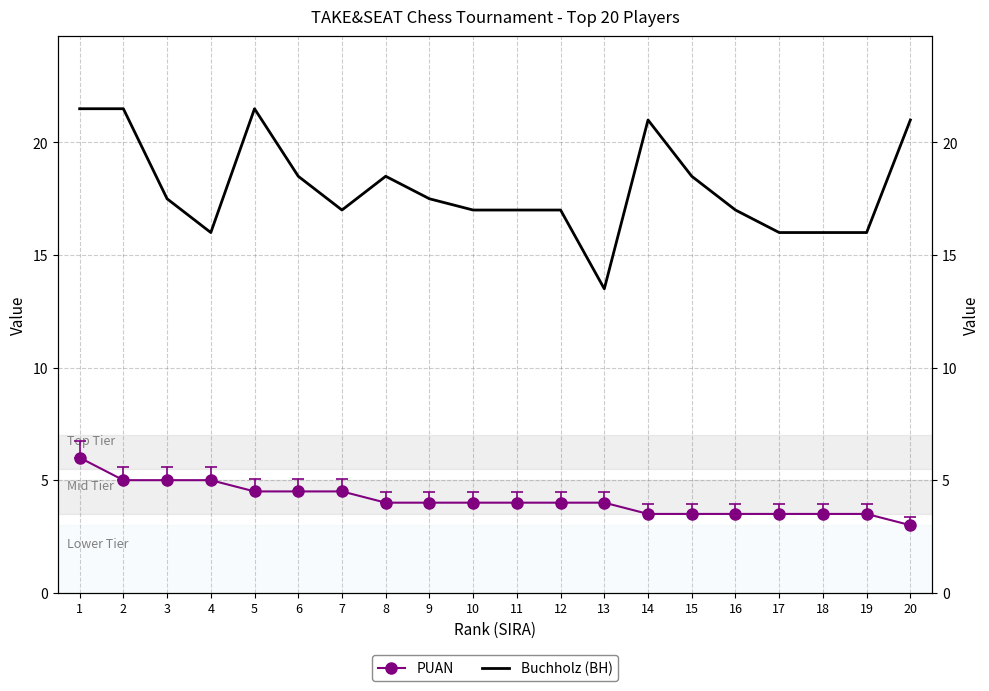

Reading left to right, what are all the values shown in this chart?

PUAN: 1=6.0	2=5.0	3=5.0	4=5.0	5=4.5	6=4.5	7=4.5	8=4.0	9=4.0	10=4.0	11=4.0	12=4.0	13=4.0	14=3.5	15=3.5	16=3.5	17=3.5	18=3.5	19=3.5	20=3.0
Buchholz (BH): 1=21.5	2=21.5	3=17.5	4=16.0	5=21.5	6=18.5	7=17.0	8=18.5	9=17.5	10=17.0	11=17.0	12=17.0	13=13.5	14=21.0	15=18.5	16=17.0	17=16.0	18=16.0	19=16.0	20=21.0